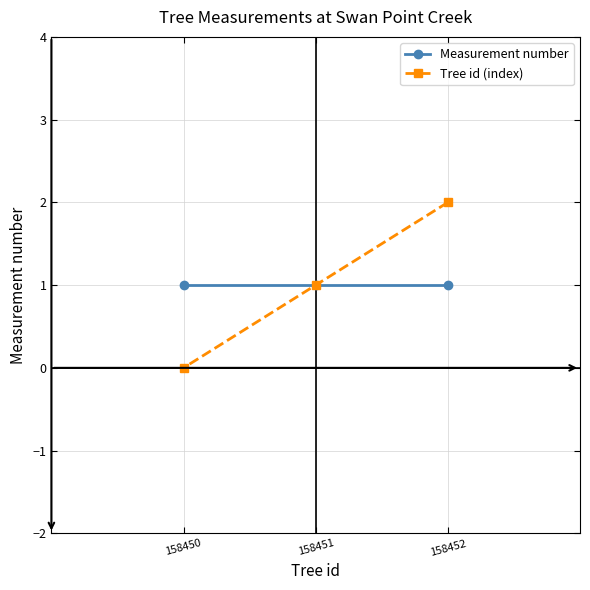

What is the average value of the Tree id (index) series?

1